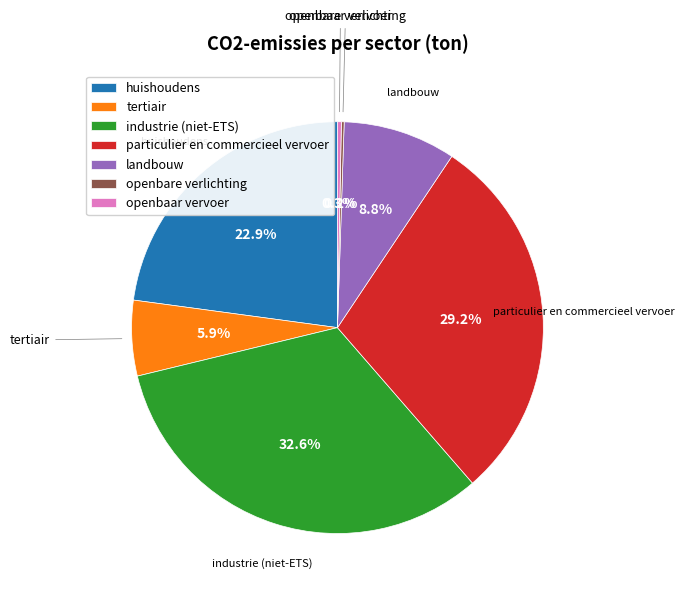

Which has a higher value, particulier en commercieel vervoer or industrie (niet-ETS)?

industrie (niet-ETS)